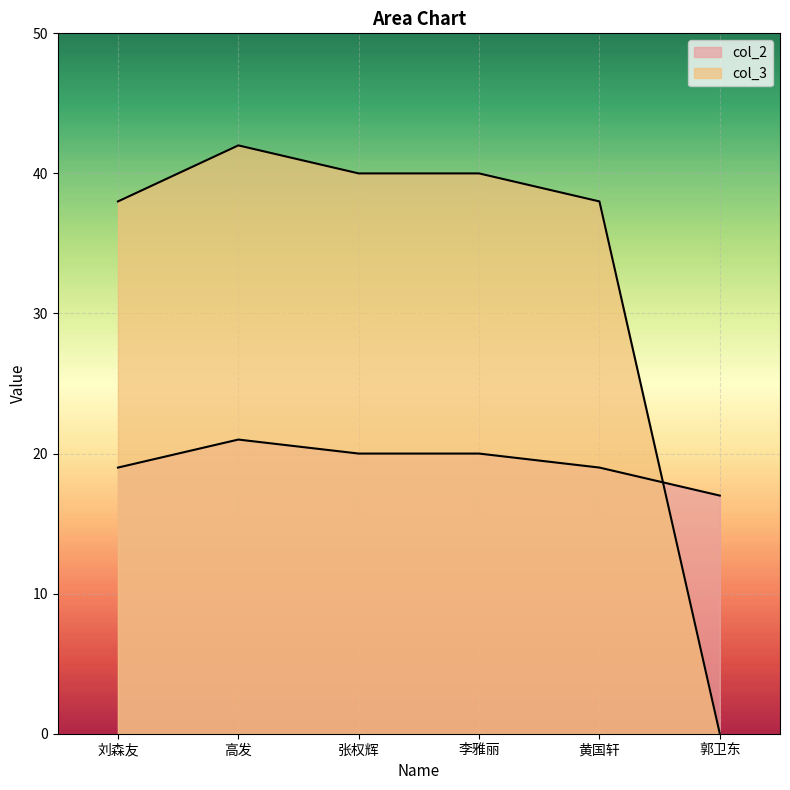

How many lines are shown in the chart?

2